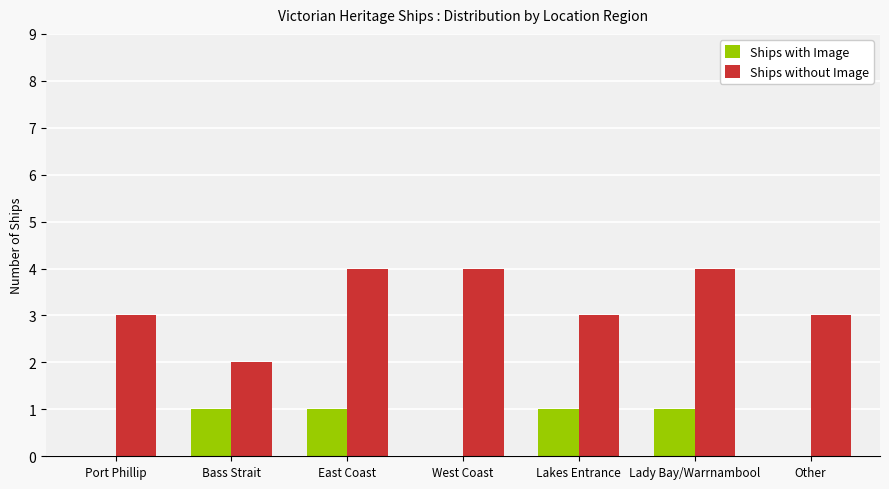

Reading left to right, what are all the values shown in this chart?

Ships with Image: 0	1	1	0	1	1	0
Ships without Image: 3	2	4	4	3	4	3